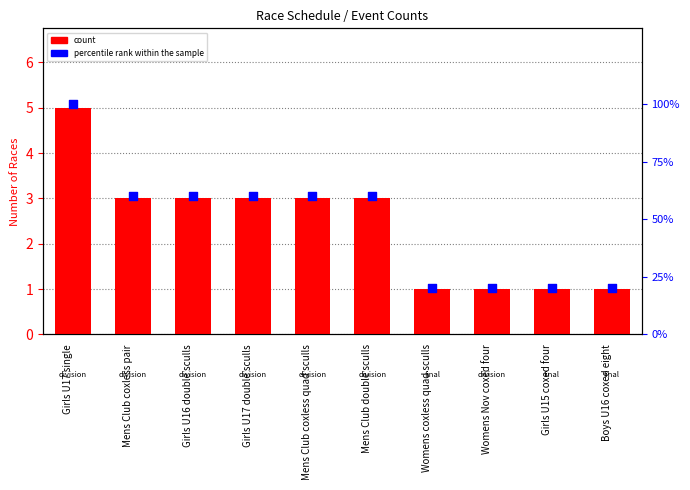

Which series has the widest spread of Y values?

percentile rank within the sample